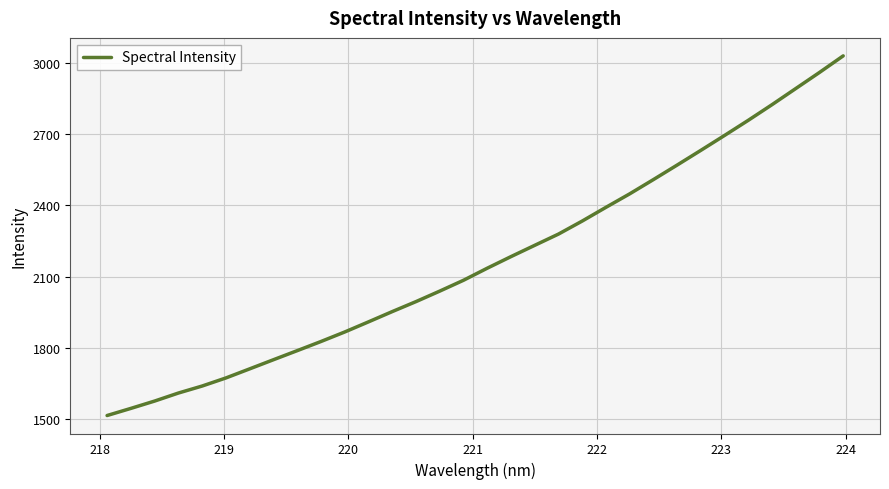

How many lines are shown in the chart?

1